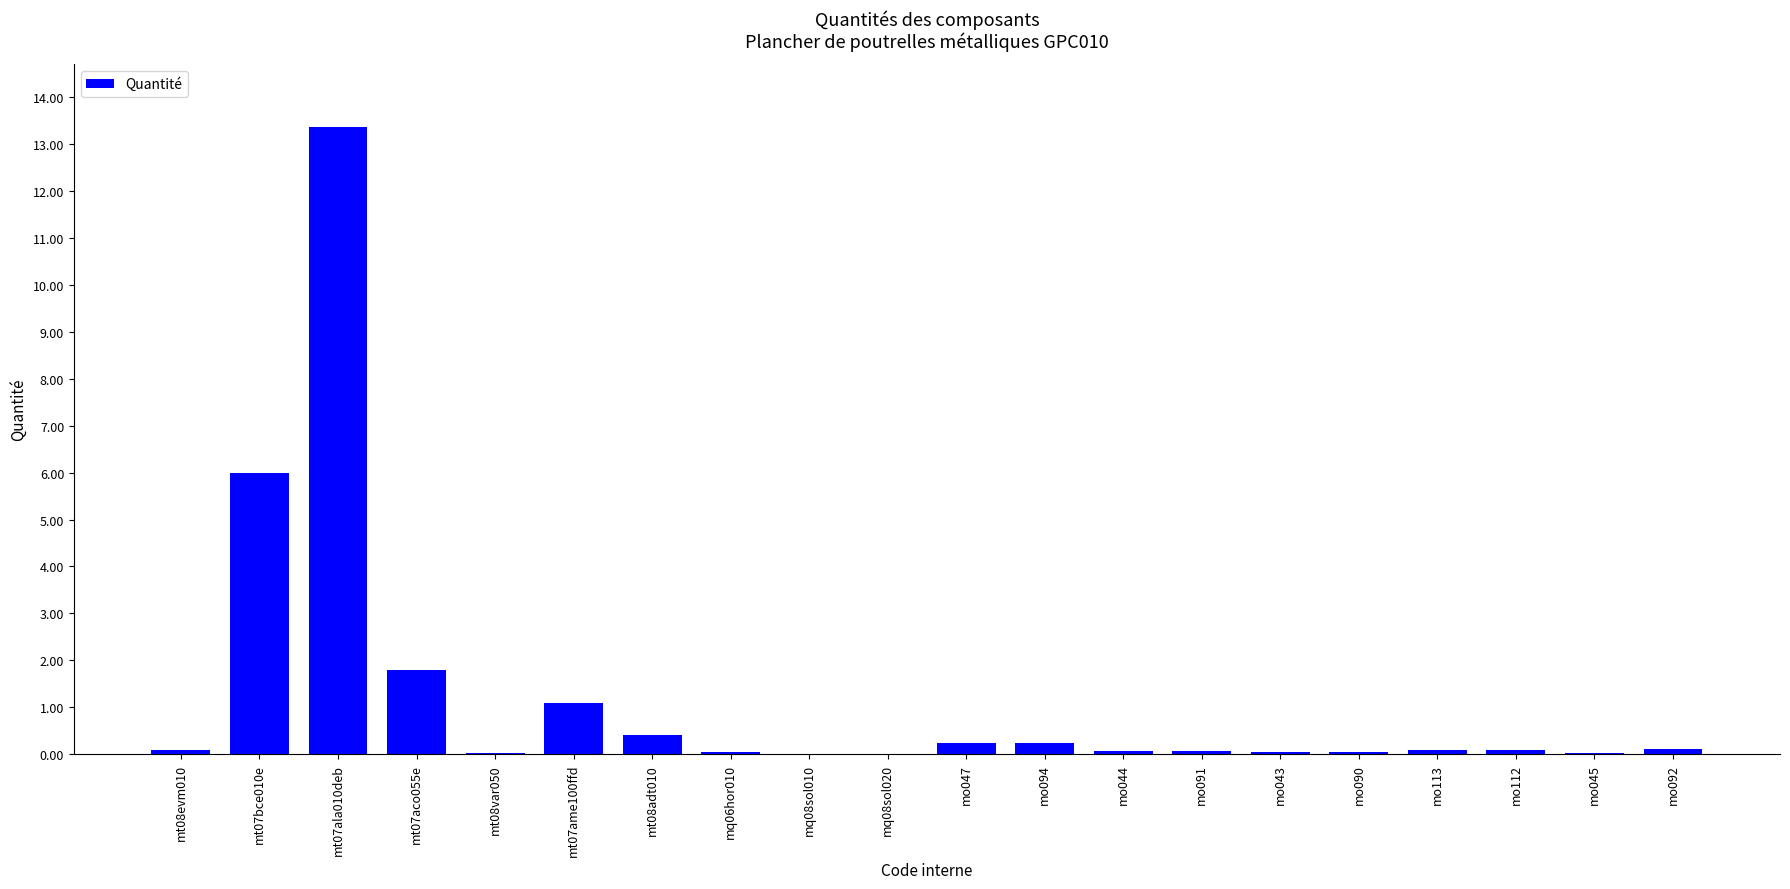

The chart shows a value of 0.4 at mt08adt010. True or false?

True